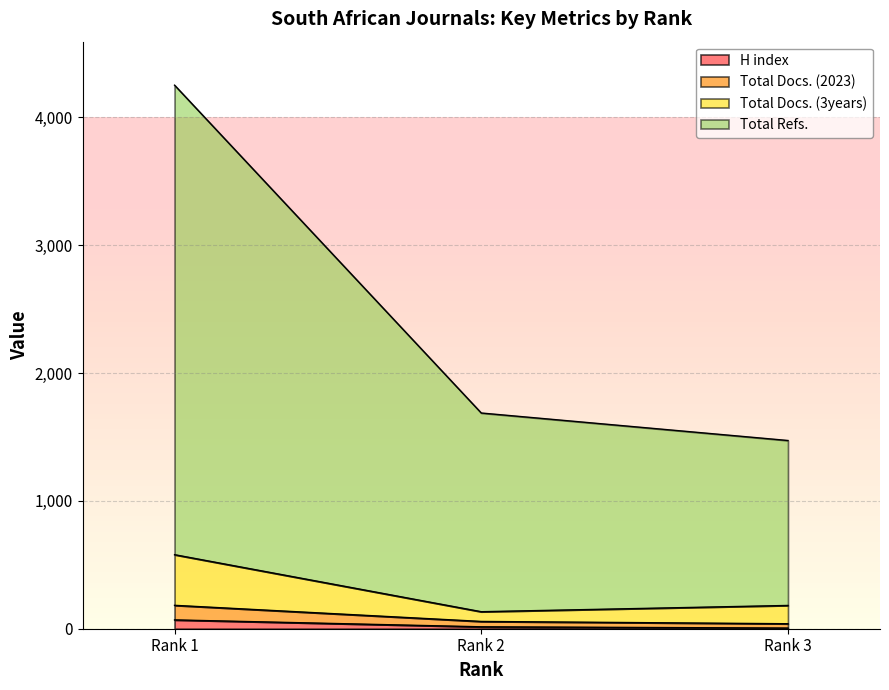

At how many categories does at least one series exceed 1029?

3